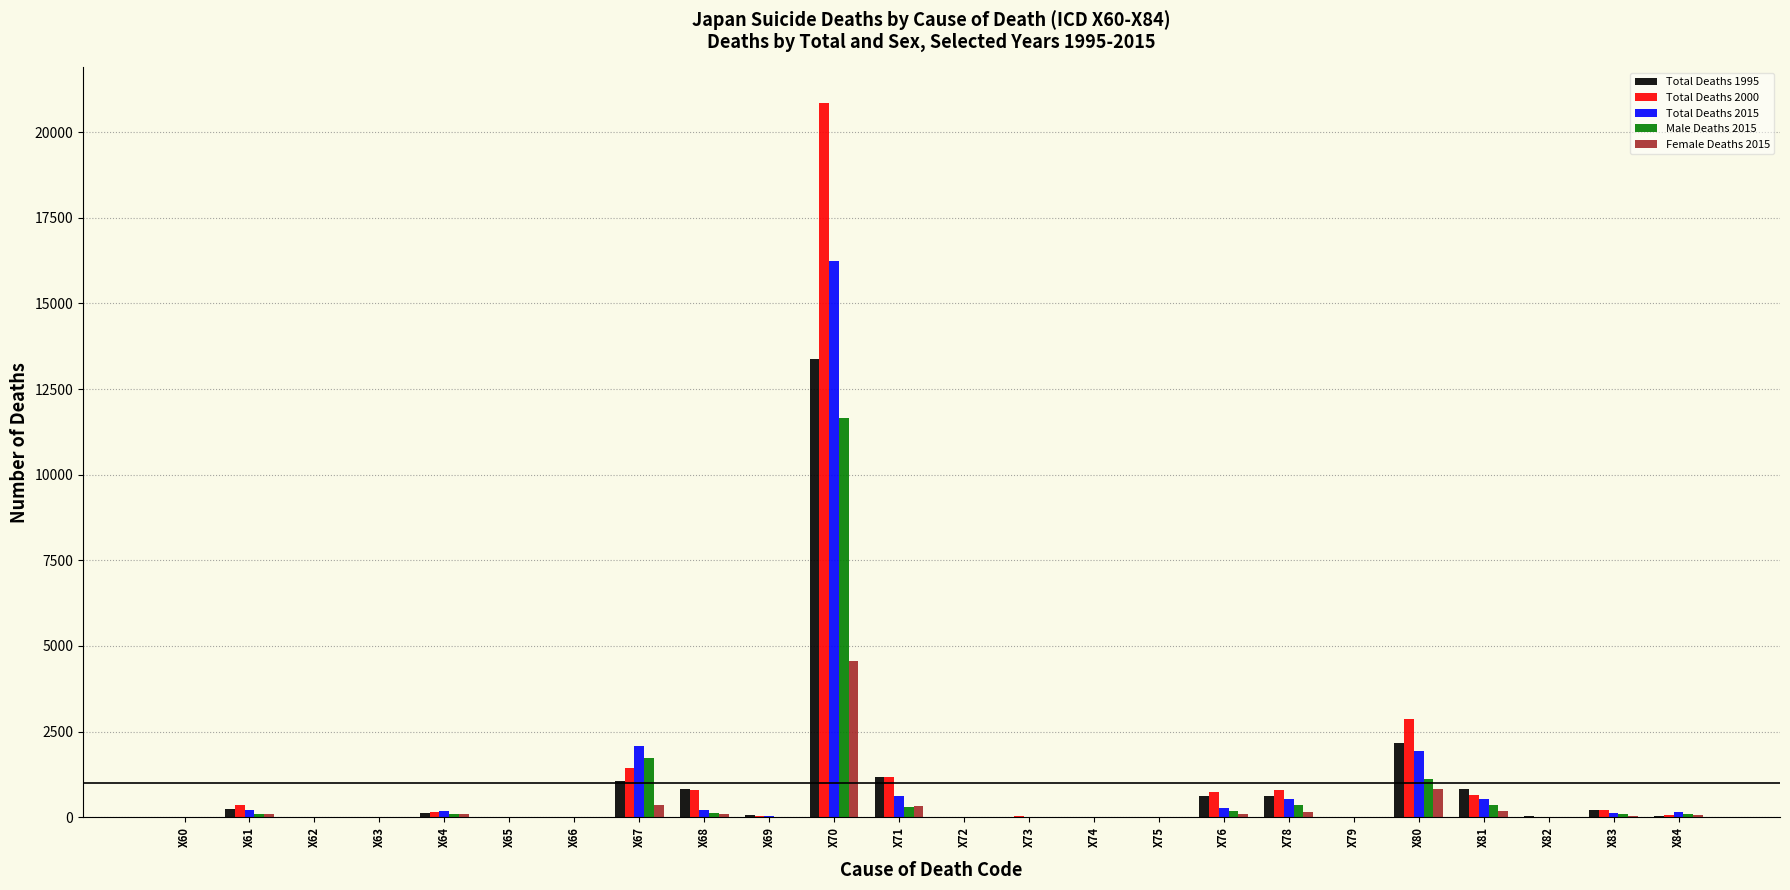

Which label corresponds to the largest value in the chart?

X70